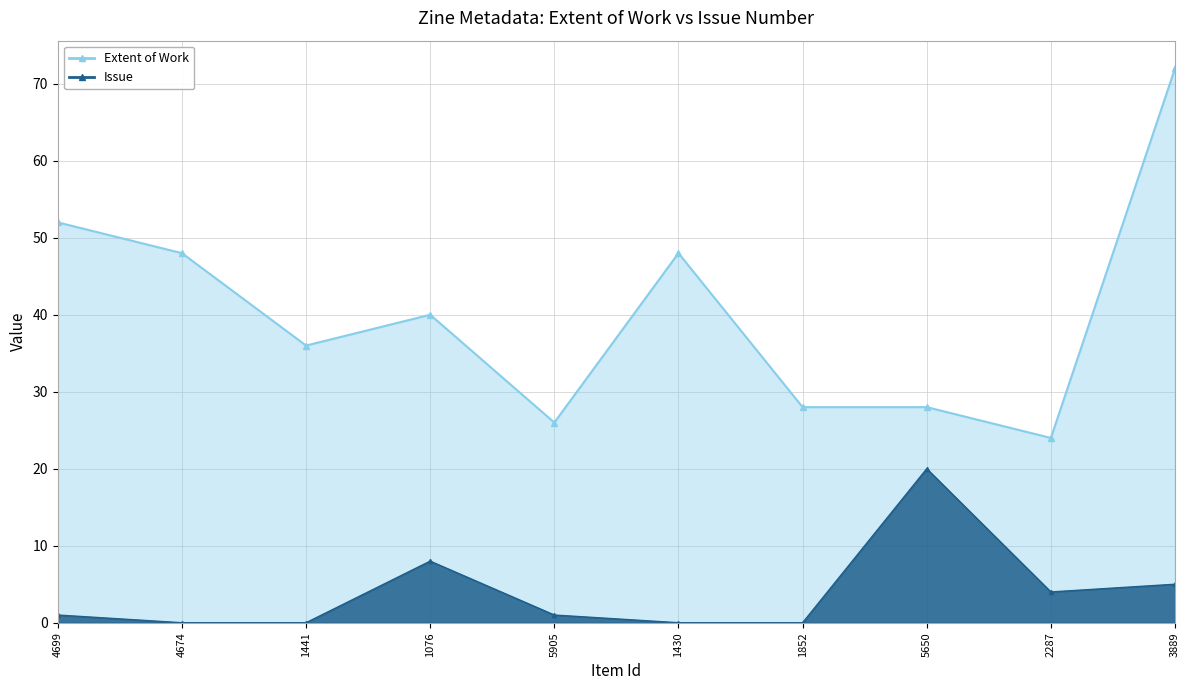

Reading left to right, extract all data points from this chart.

Extent of Work: 4699=52	4674=48	1441=36	1076=40	5905=26	1430=48	1852=28	5650=28	2287=24	3889=72
Issue: 4699=1	4674=0	1441=0	1076=8	5905=1	1430=0	1852=0	5650=20	2287=4	3889=5